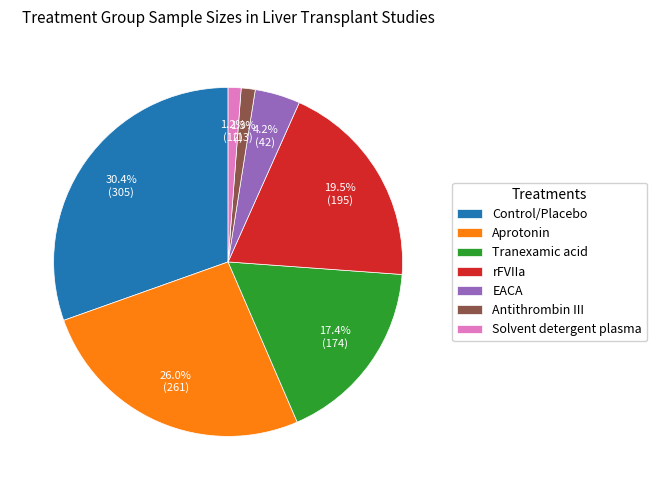

To the nearest percent, what is the difference between the largest and smallest slice percentages?

29%